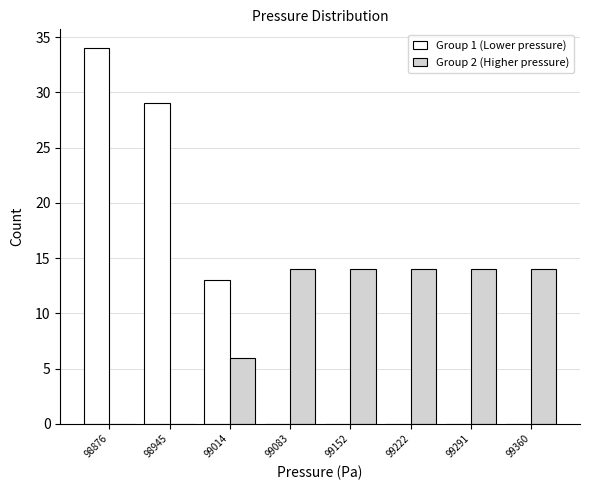

Reading left to right, list every range on the x-axis with the height of the bar of each series over it. Neither the bar edges nor the heights are printed on the chart, so give them approximately, as read against the axes.

98840 to 98910: Group 1 (Lower pressure)=34	Group 2 (Higher pressure)=0
98910 to 98980: Group 1 (Lower pressure)=29	Group 2 (Higher pressure)=0
98980 to 99050: Group 1 (Lower pressure)=13	Group 2 (Higher pressure)=6
99050 to 99120: Group 1 (Lower pressure)=0	Group 2 (Higher pressure)=14
99120 to 99190: Group 1 (Lower pressure)=0	Group 2 (Higher pressure)=14
99190 to 99260: Group 1 (Lower pressure)=0	Group 2 (Higher pressure)=14
99260 to 99330: Group 1 (Lower pressure)=0	Group 2 (Higher pressure)=14
99330 to 99400: Group 1 (Lower pressure)=0	Group 2 (Higher pressure)=14